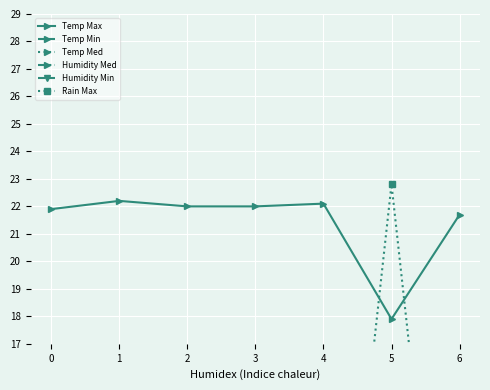

Count the number of categories in the chart.

7